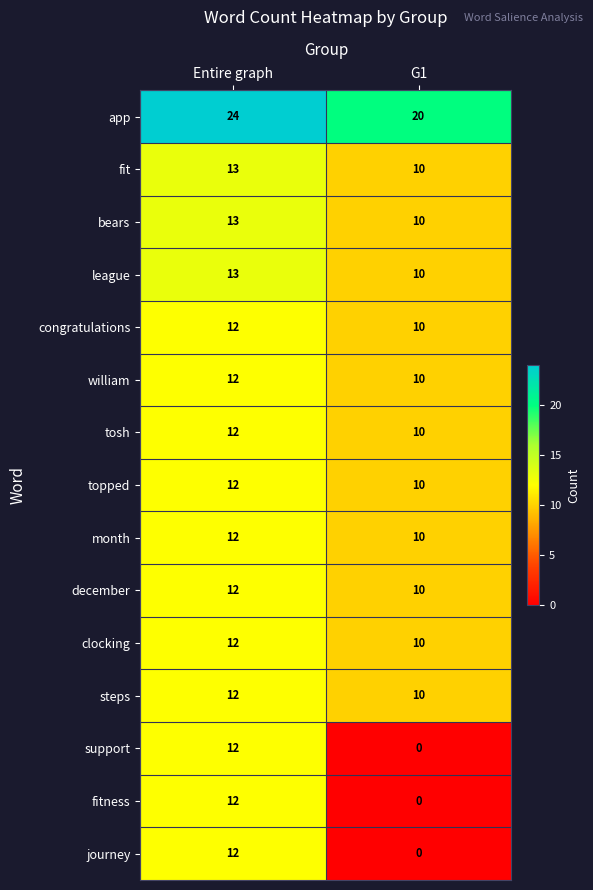

The fit series shows 13 at Entire graph. True or false?

True